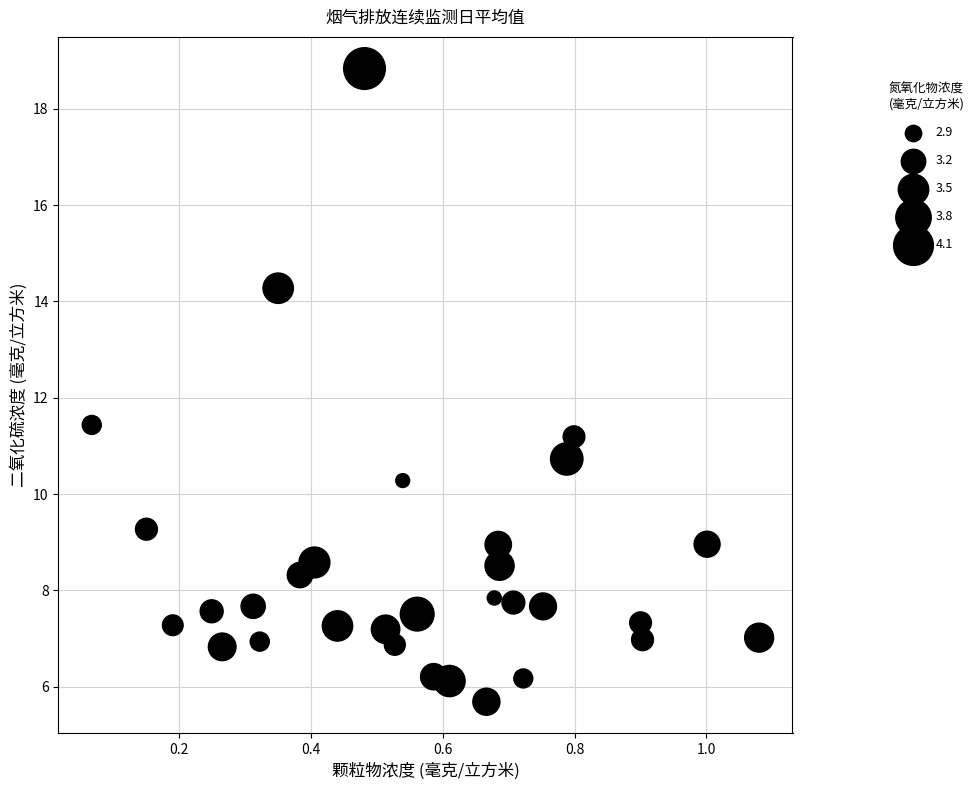

What is the range of X values (max minus min)?

1.0